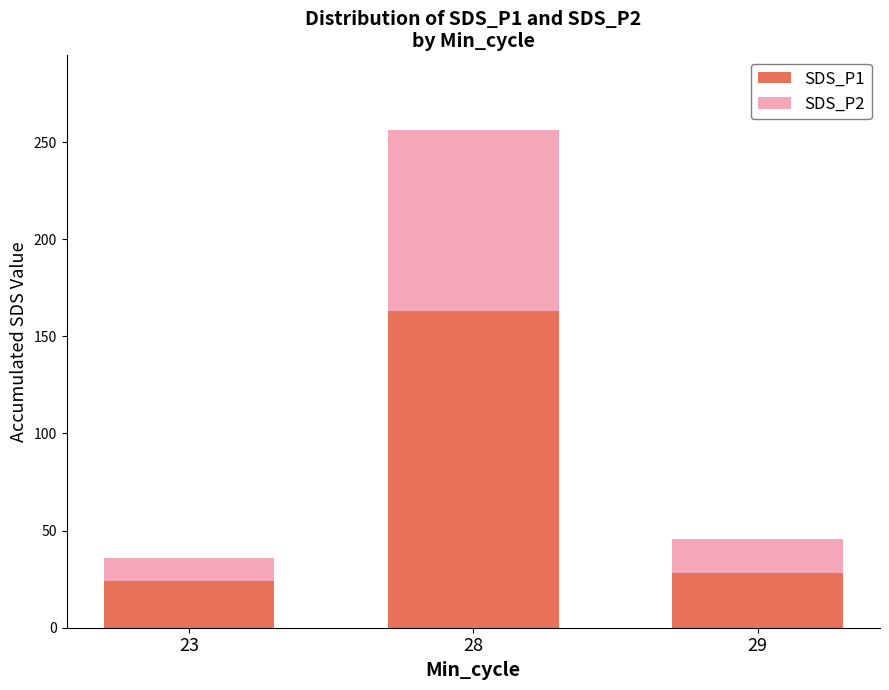

What is the value of the SDS_P1 bar at the 2nd from the left?

163.3